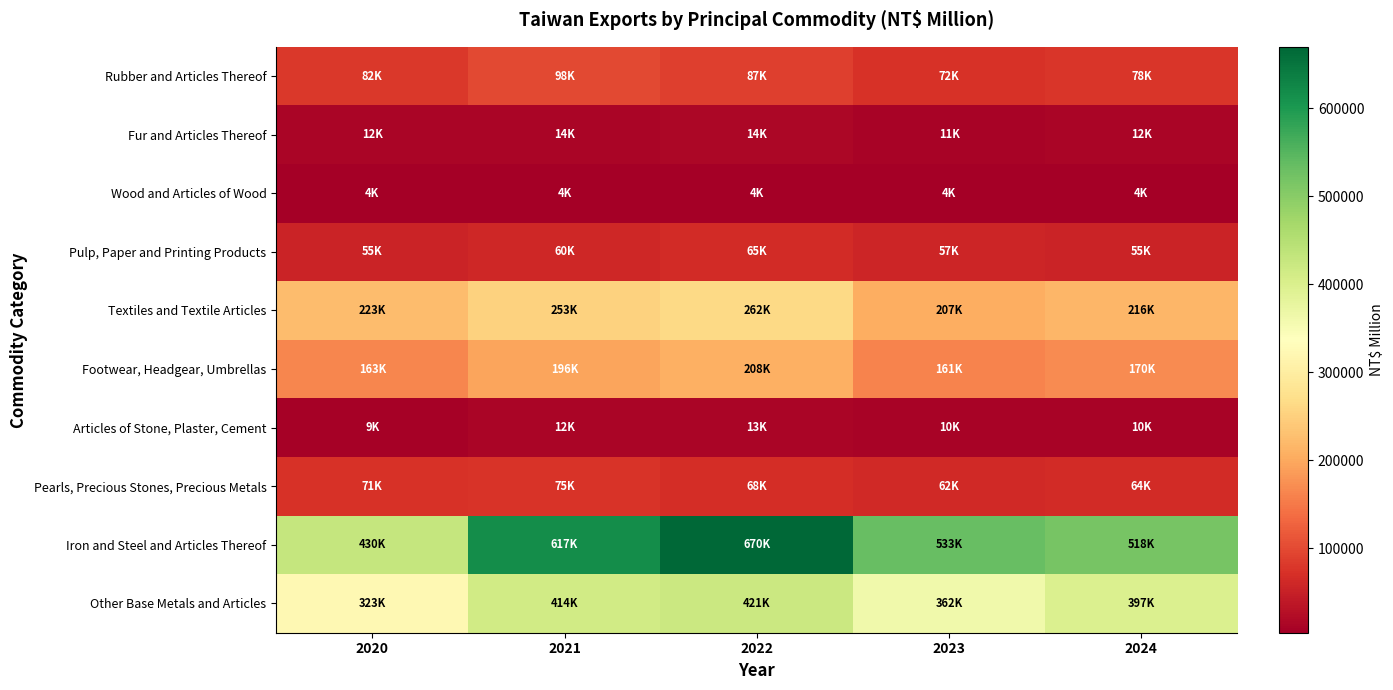

Reading left to right, transcribe all the data shown in this chart.

Rubber and Articles Thereof: 2020=81534	2021=97683	2022=87489	2023=72134	2024=77618
Fur and Articles Thereof: 2020=11915	2021=13787	2022=14438	2023=11399	2024=11965
Wood and Articles of Wood: 2020=4205	2021=4415	2022=4477	2023=3802	2024=4192
Pulp, Paper and Printing Products: 2020=55070	2021=59607	2022=65279	2023=56947	2024=55407
Textiles and Textile Articles: 2020=222936	2021=252955	2022=261795	2023=206524	2024=215757
Footwear, Headgear, Umbrellas: 2020=162746	2021=196052	2022=208234	2023=161355	2024=169867
Articles of Stone, Plaster, Cement: 2020=8967	2021=11927	2022=13222	2023=9802	2024=9861
Pearls, Precious Stones, Precious Metals: 2020=71495	2021=75065	2022=68473	2023=61919	2024=63837
Iron and Steel and Articles Thereof: 2020=430262	2021=616698	2022=670111	2023=532711	2024=517551
Other Base Metals and Articles: 2020=323269	2021=413956	2022=420642	2023=361658	2024=397304